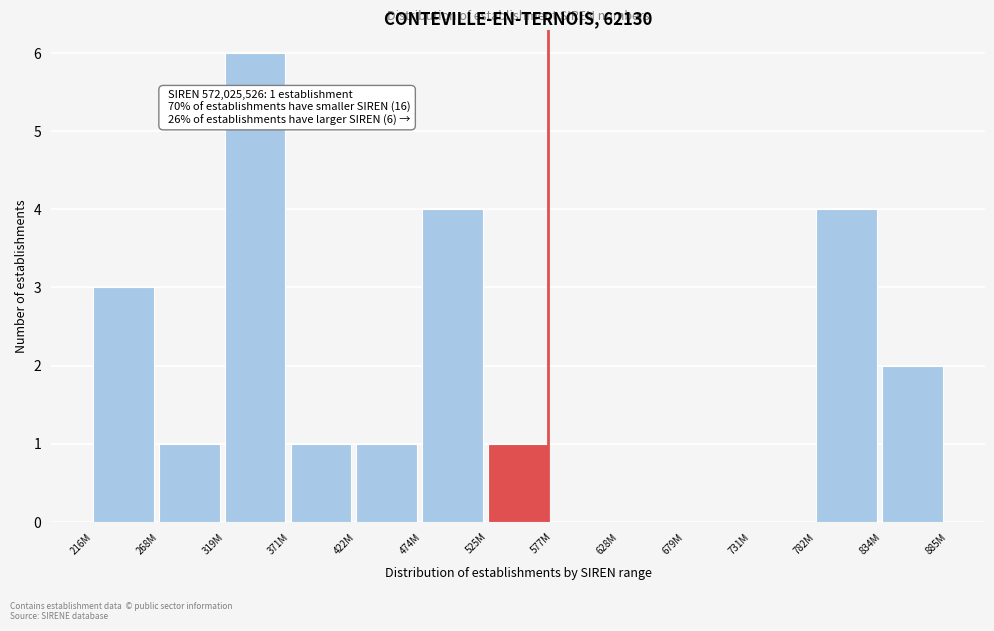

Reading left to right, what are all the values shown in this chart?

216M=3	268M=1	319M=6	371M=1	422M=1	474M=4	525M=1	577M=0	628M=0	679M=0	731M=0	782M=4	834M=2